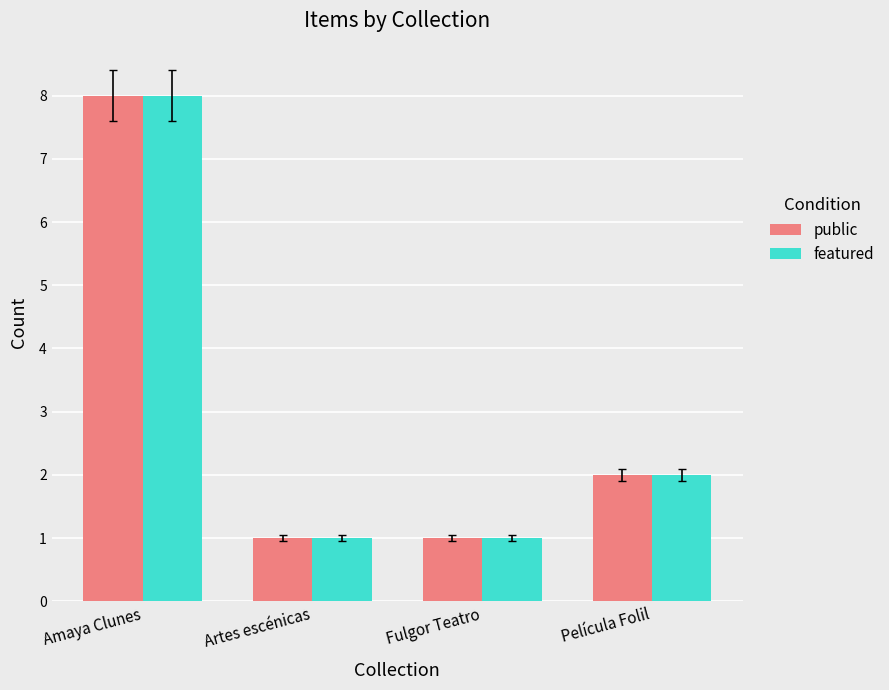

Is the value of public at Fulgor Teatro greater than the value of featured at Amaya Clunes?

No